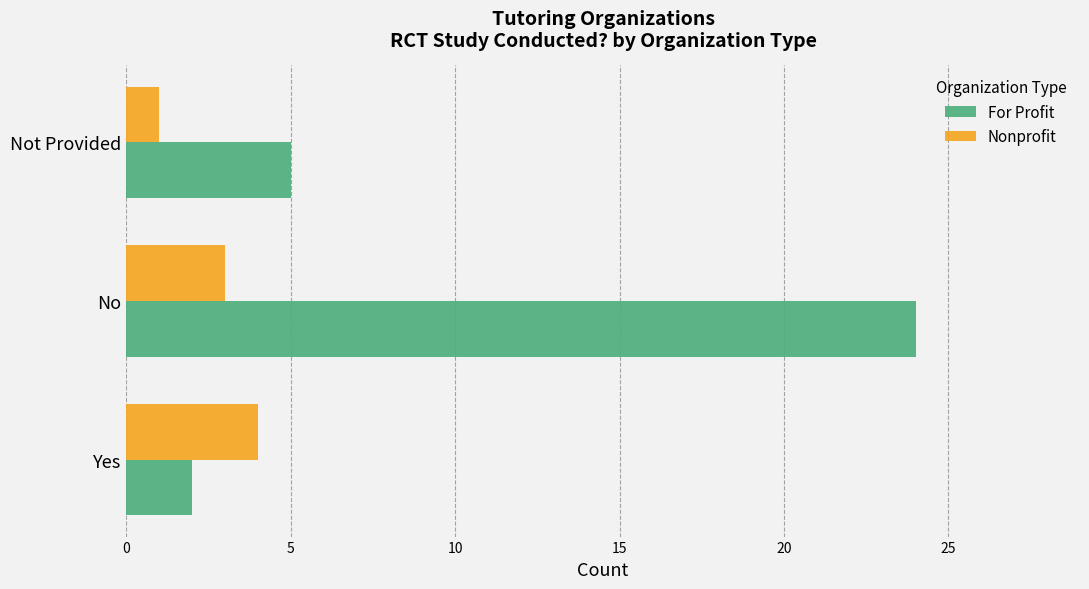

What is the total value across all series at Not Provided?

6